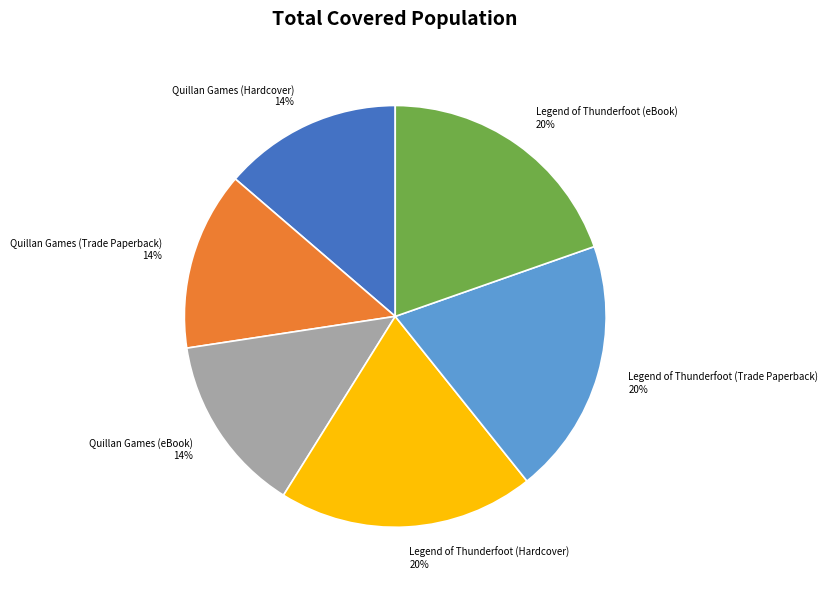

Is it true that Quillan Games (Hardcover) is 24% of the pie?

False